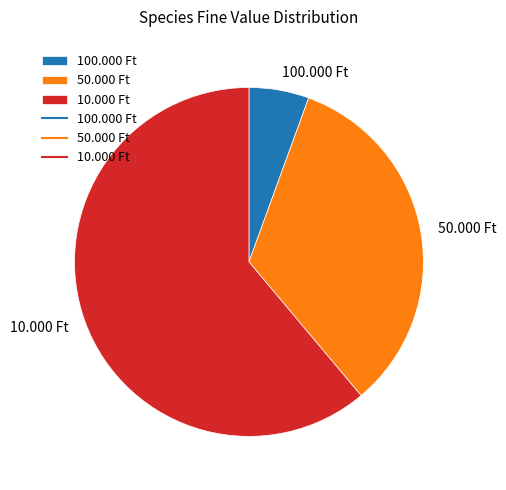

Rank the categories by value from lowest to highest.

100.000 Ft, 50.000 Ft, 10.000 Ft